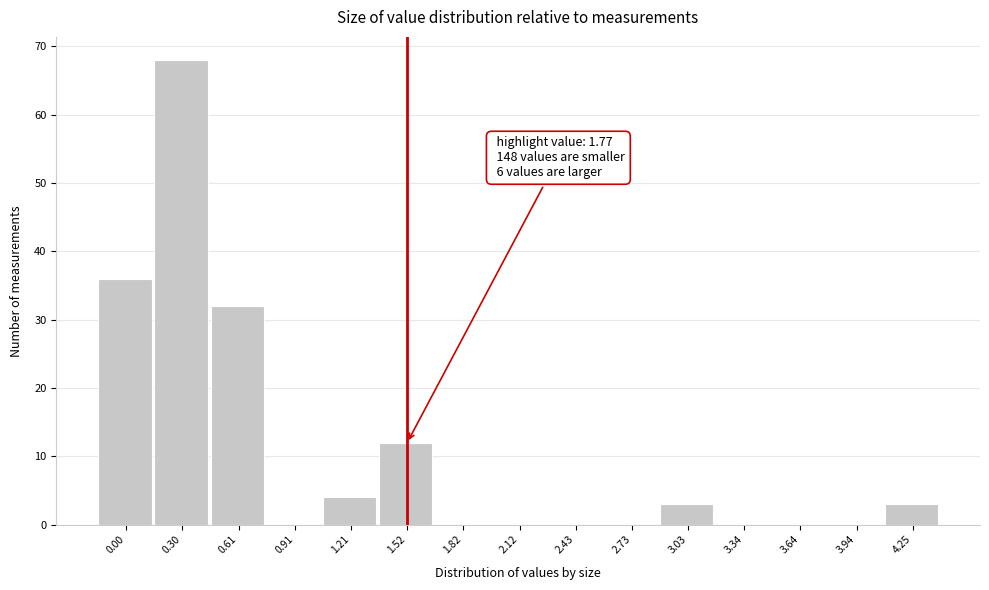

Reading left to right, transcribe all the data shown in this chart.

0.00=36	0.30=68	0.61=32	0.91=0	1.21=4	1.52=12	1.82=0	2.12=0	2.43=0	2.73=0	3.03=3	3.34=0	3.64=0	3.94=0	4.25=3